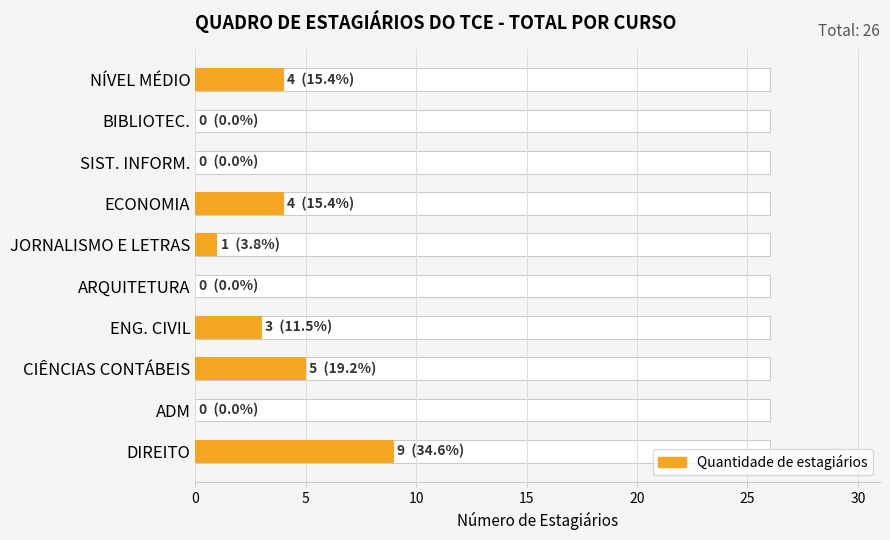

What is the sum of all values?

26